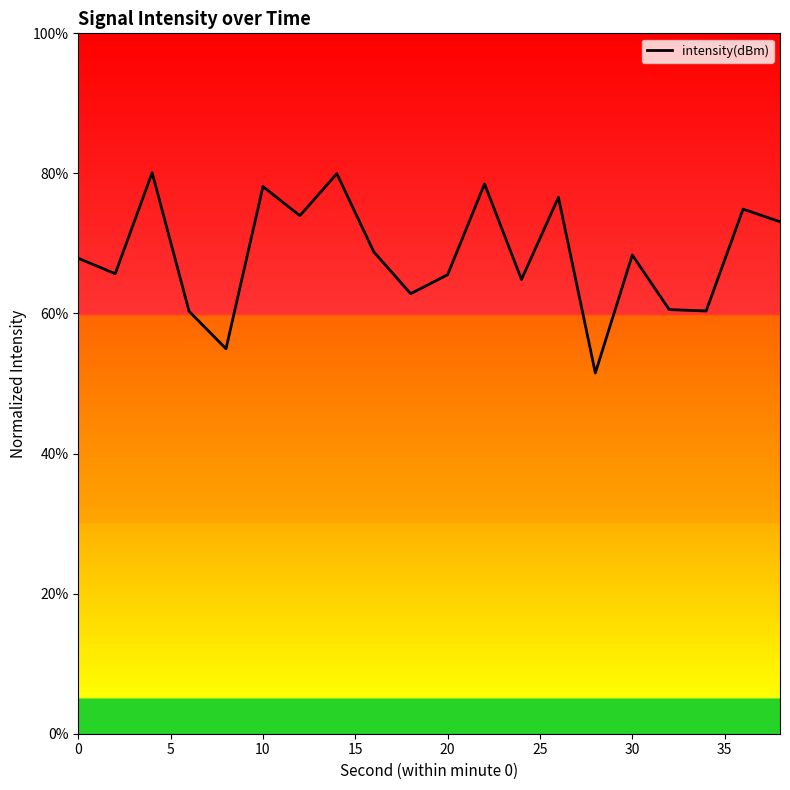

What is the smallest value displayed?

51.5